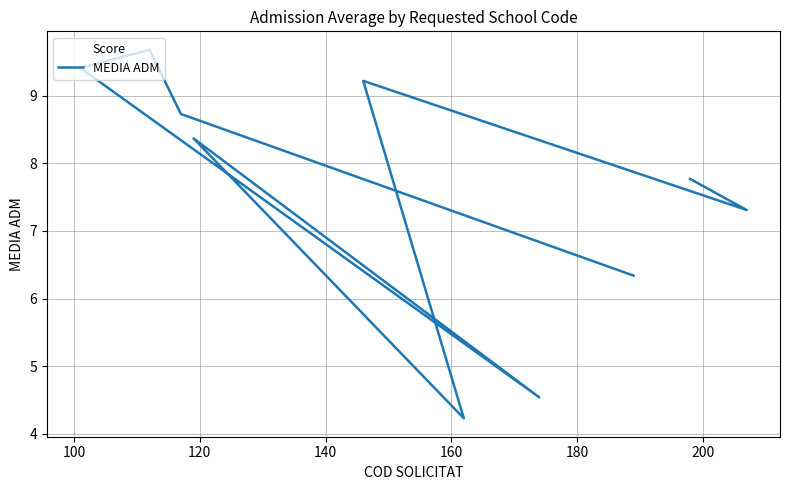

How many data points are above 8?

5